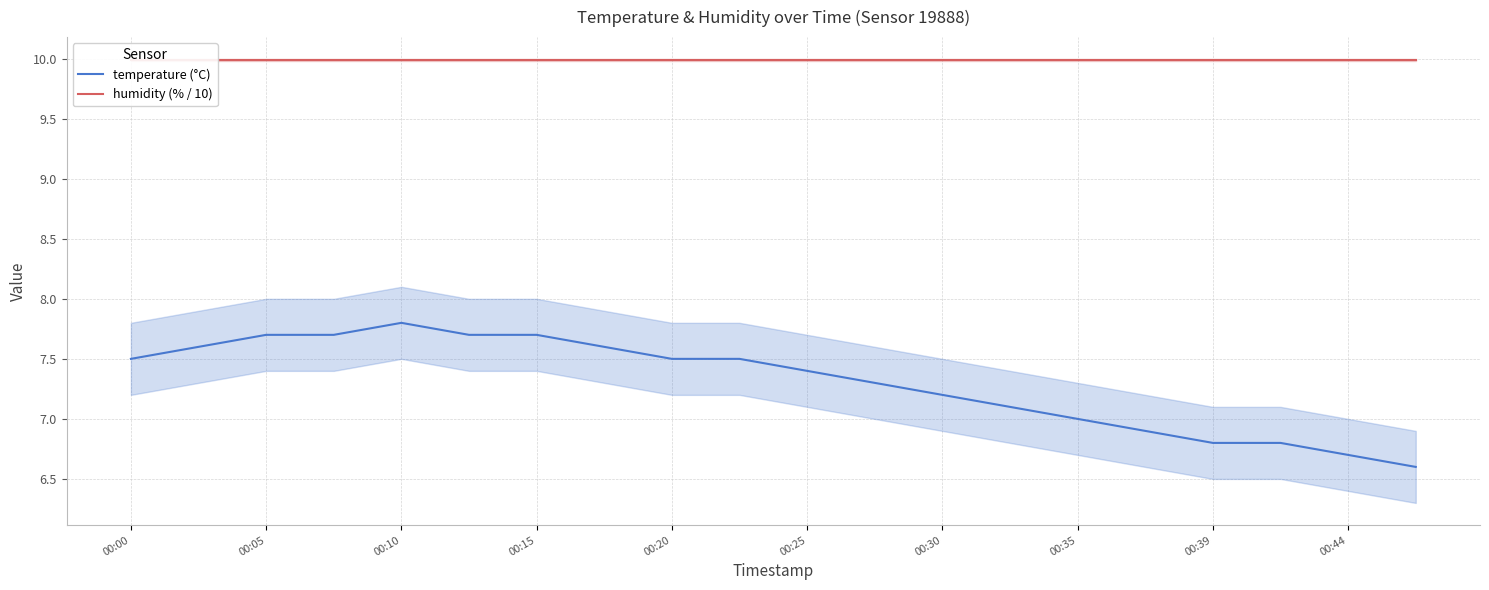

Which series has the largest range (max minus min)?

temperature (°C)